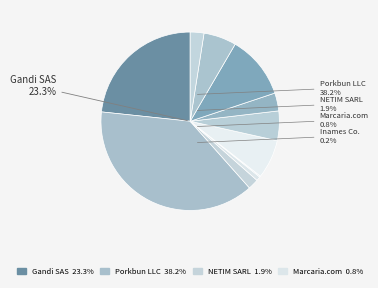

Is EuroDNS S.A. the majority of the pie?

No